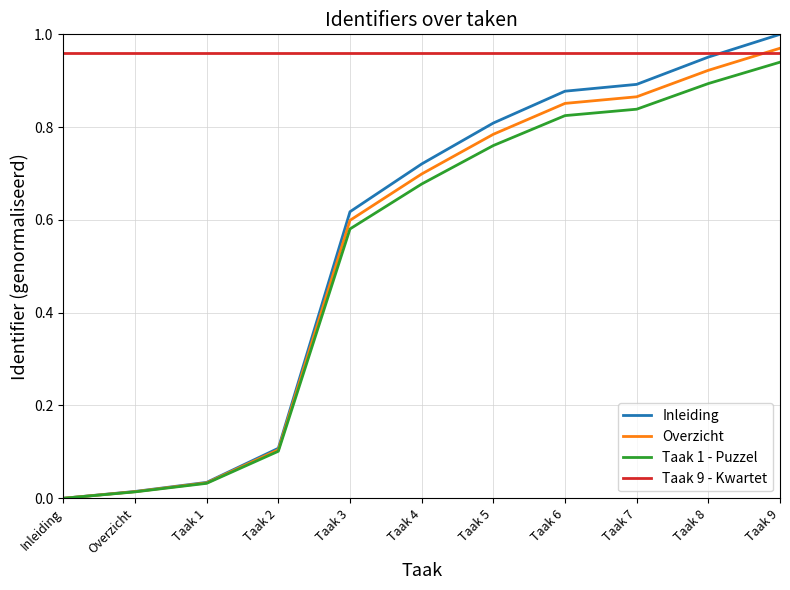

What is the spread (max minus min) of values at Taak 4?

0.3